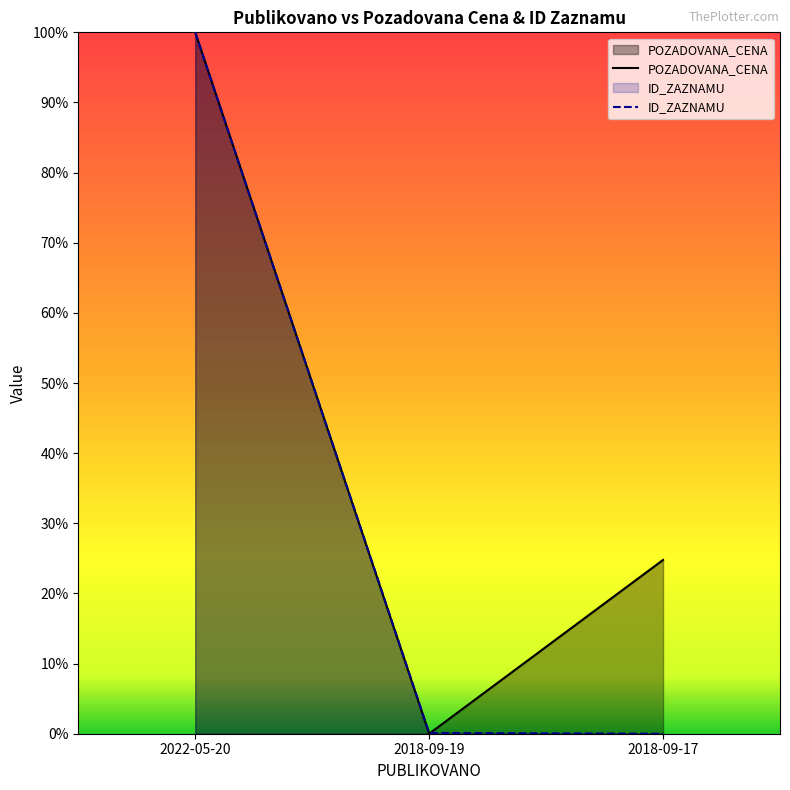

What is the sum of all POZADOVANA_CENA values?

124.8